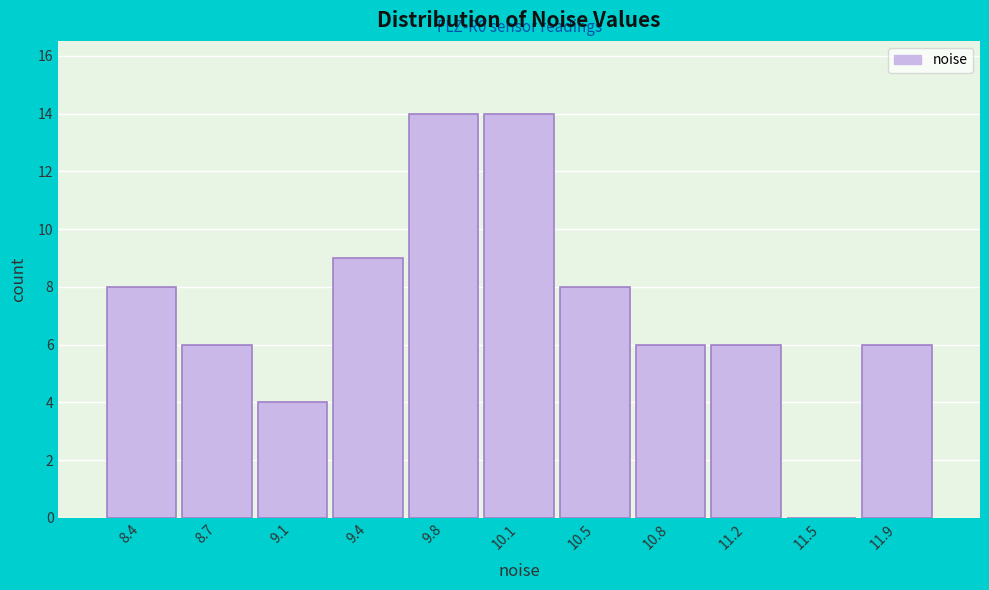

Reading left to right, what are all the values shown in this chart?

8.4=8	8.7=6	9.1=4	9.4=9	9.8=14	10.1=14	10.5=8	10.8=6	11.2=6	11.5=0	11.9=6